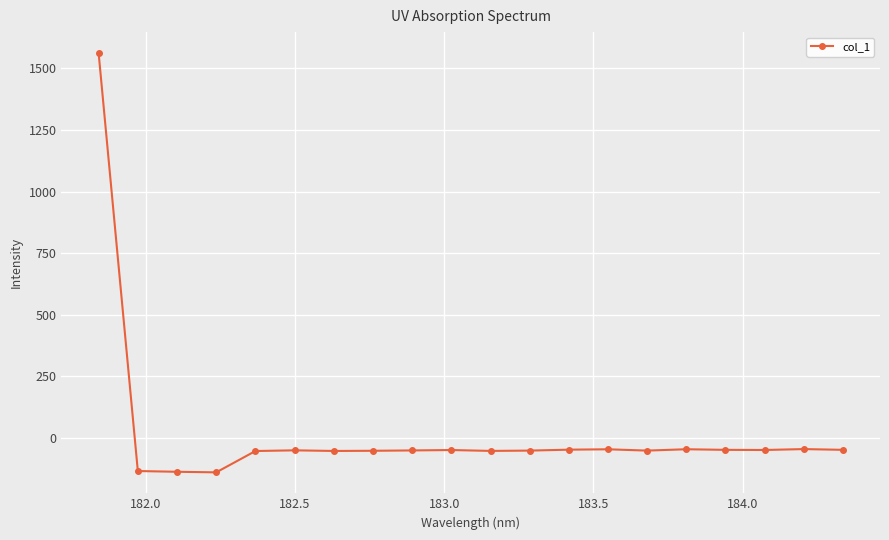

True or false: there are more than 2 points higher than both neighbors.

True